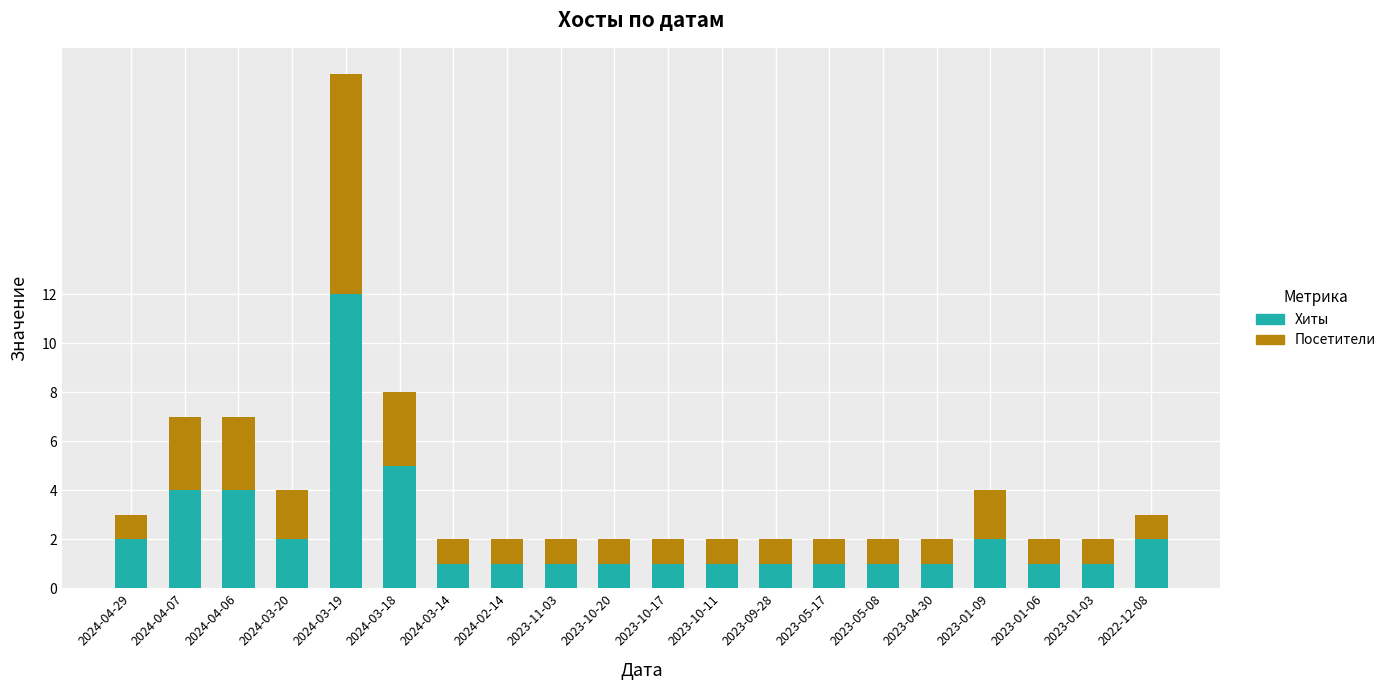

What is the sum of the Хиты values at 2023-01-09 and 2024-02-14?

3